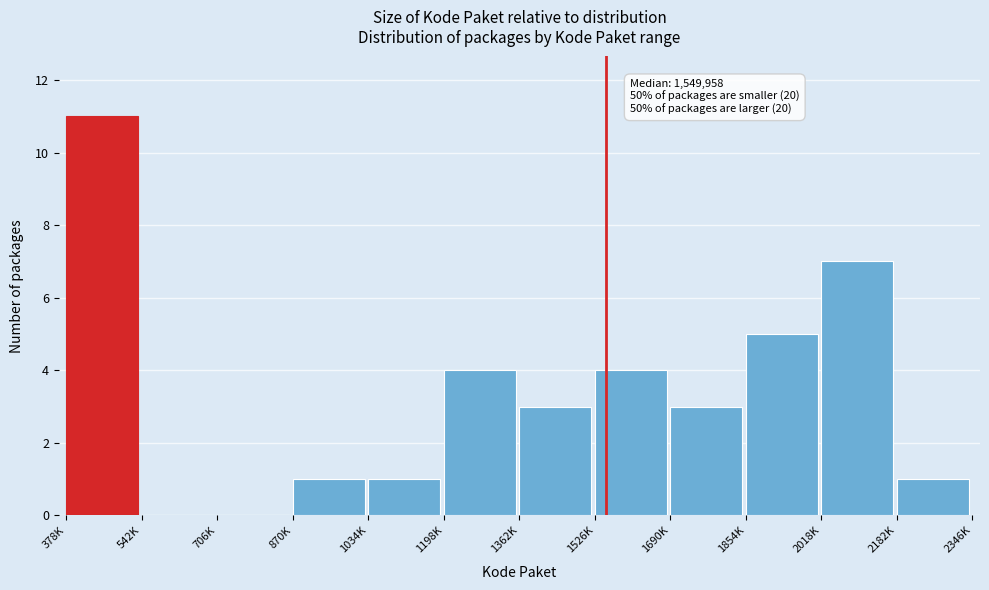

Reading left to right, list all the values displayed in this chart.

378K=11	542K=0	706K=0	870K=1	1034K=1	1198K=4	1362K=3	1526K=4	1690K=3	1854K=5	2018K=7	2182K=1